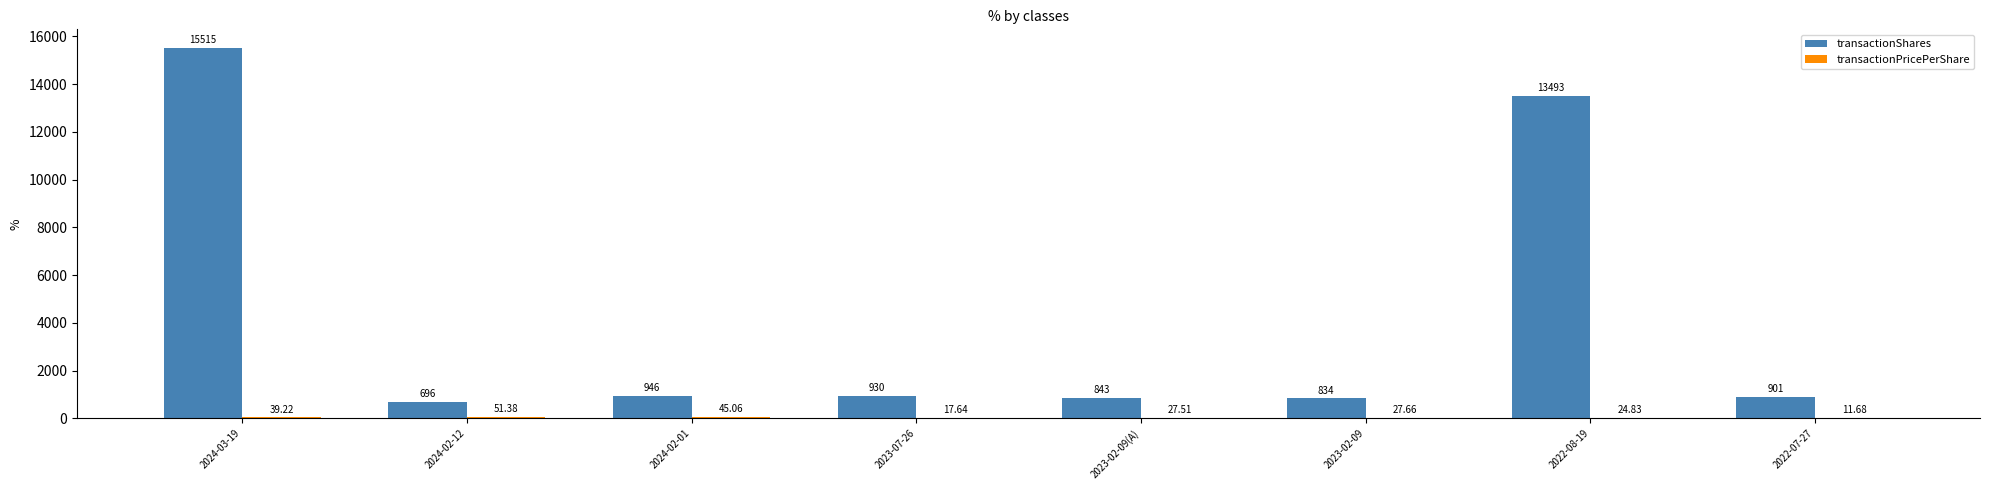

At which label is transactionShares closest to 8105?

2022-08-19